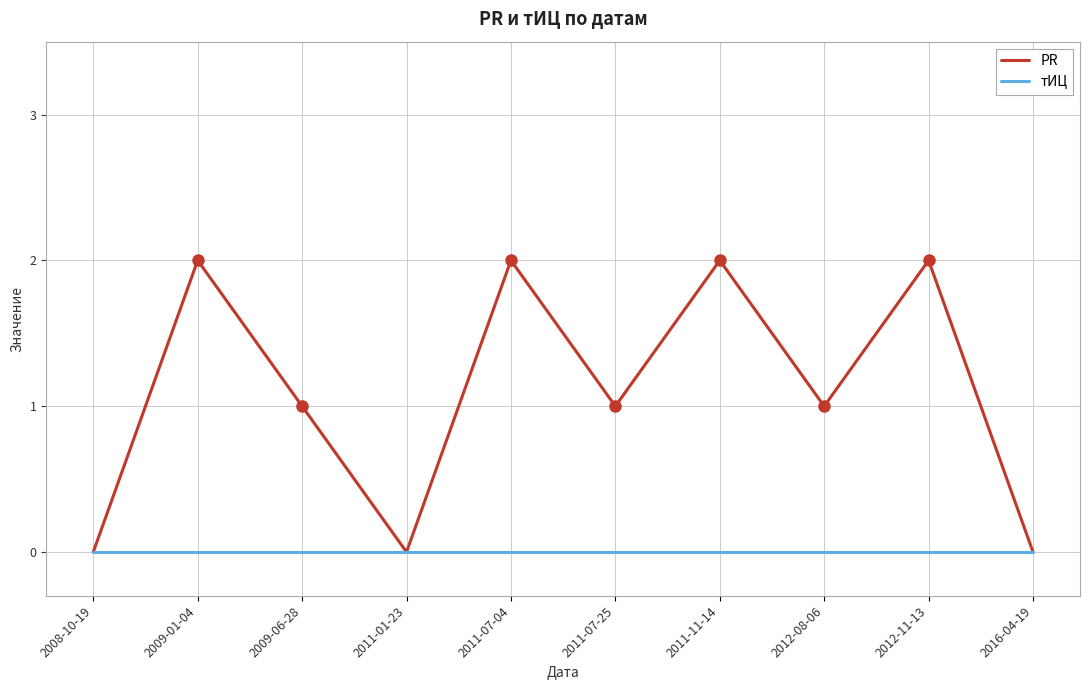

What position from the right is 2016-04-19?

1